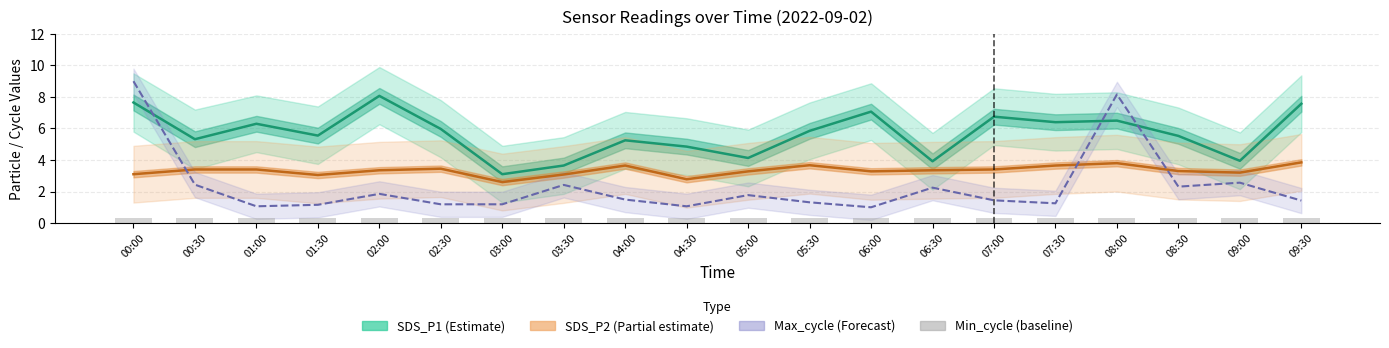

Reading left to right, list all the values displayed in this chart.

SDS_P1 (Estimate): 7.7	5.3	6.3	5.5	8.1	6.0	3.1	3.6	5.2	4.8	4.1	5.8	7.1	3.9	6.8	6.4	6.5	5.5	4.0	7.6
SDS_P2 (Partial estimate): 3.1	3.4	3.4	3.0	3.4	3.5	2.6	3.1	3.6	2.8	3.3	3.7	3.3	3.4	3.4	3.6	3.8	3.3	3.2	3.9
Max_cycle (Forecast): 9.0	2.4	1.1	1.2	1.9	1.2	1.2	2.4	1.5	1.1	1.8	1.3	1.0	2.2	1.4	1.3	8.2	2.3	2.6	1.4
Min_cycle (baseline): 0.3	0.3	0.3	0.3	0.3	0.3	0.3	0.3	0.3	0.3	0.3	0.3	0.3	0.3	0.3	0.3	0.3	0.3	0.3	0.3